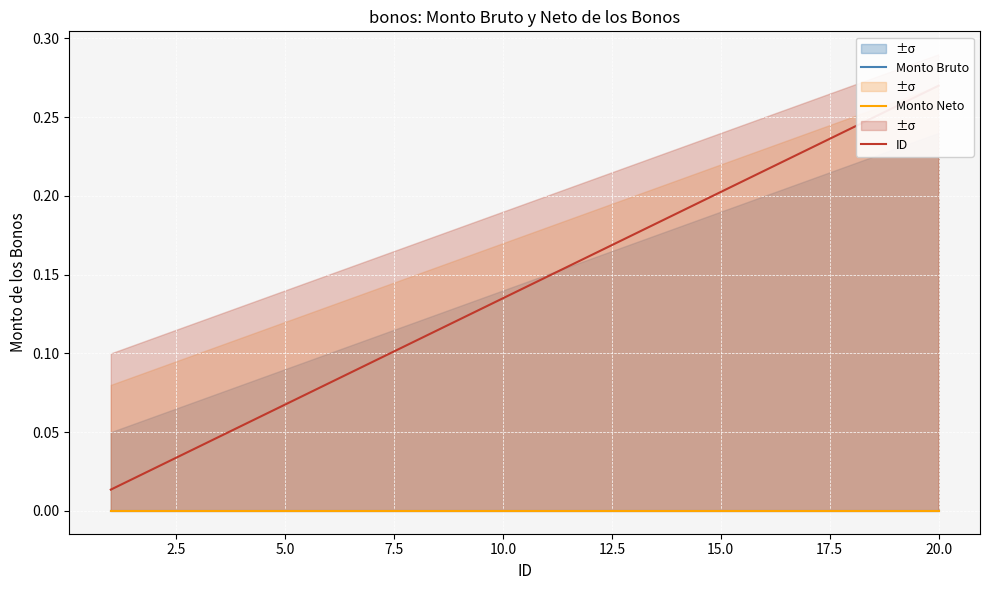

Which has a higher value, 15.0 or 5.0?

15.0